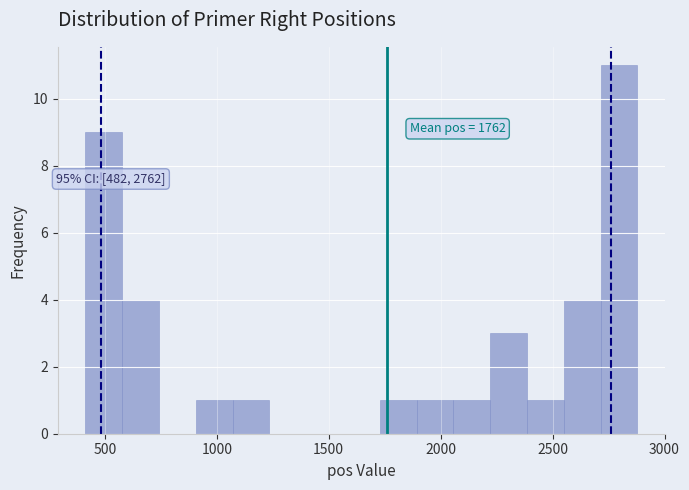

Around what value on the x-axis is the tallest bar? Give the approximate position of its centre, as read against the axis.

2800